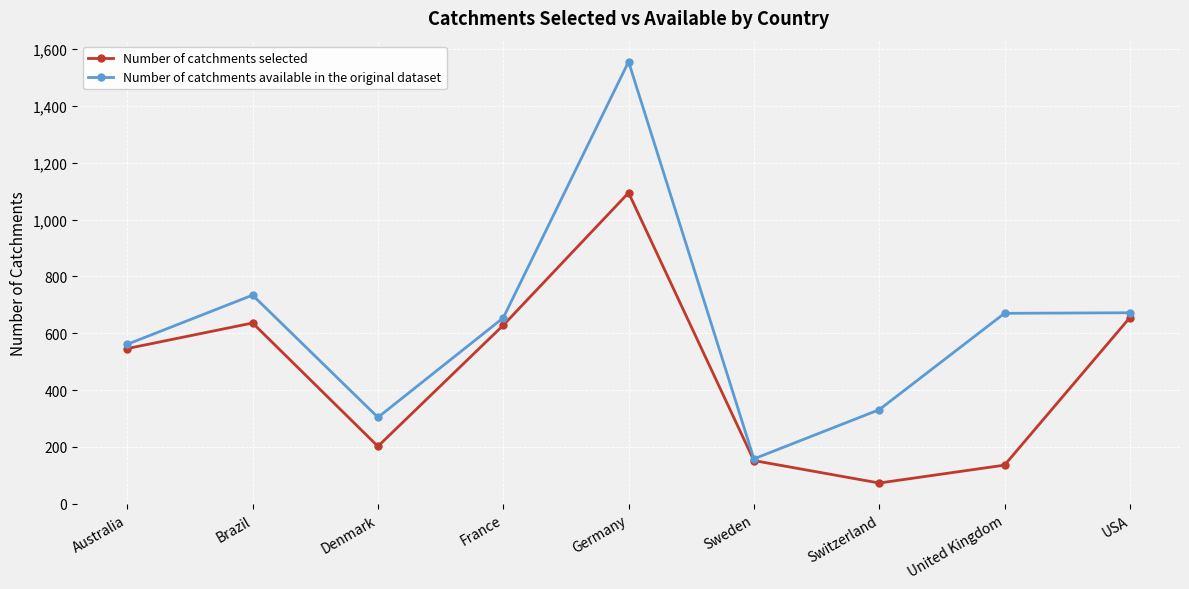

What is the label of the 7th point from the left?

Switzerland